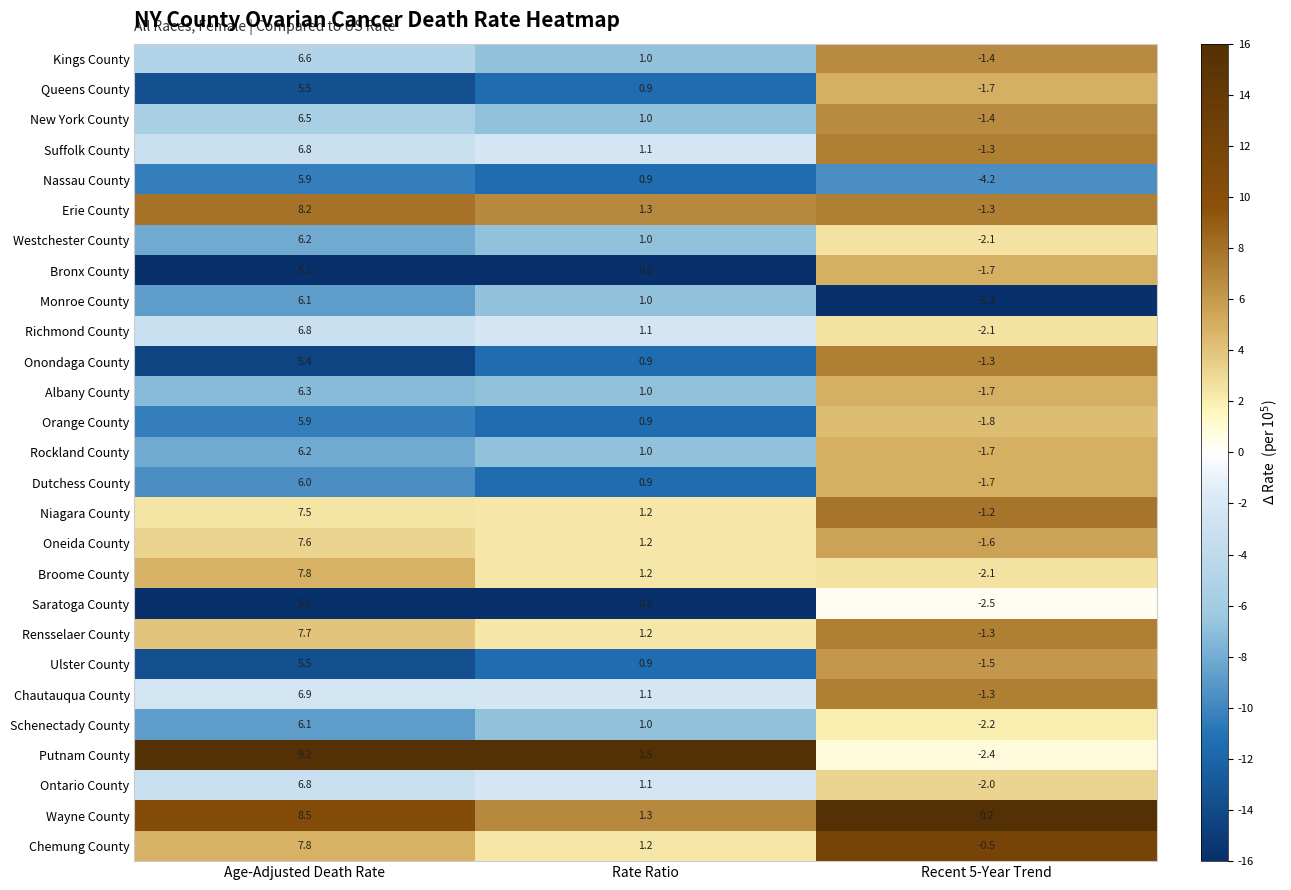

At which label does Orange County first exceed 0?

Age-Adjusted Death Rate